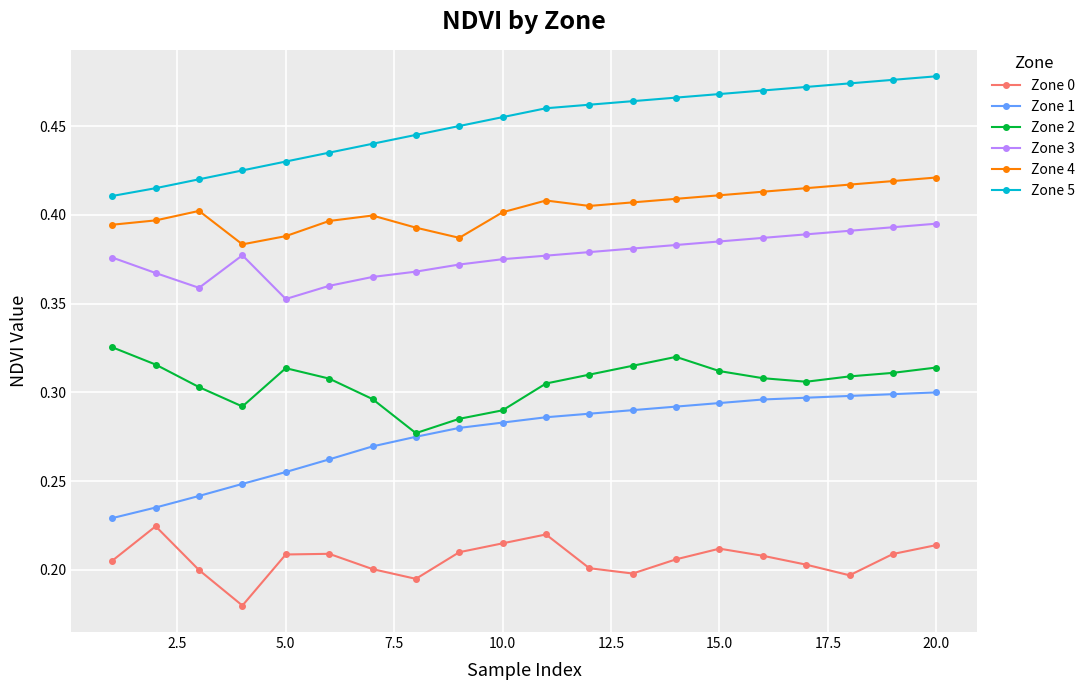

Count the Zone 5 values in the range 0 to 1.

20